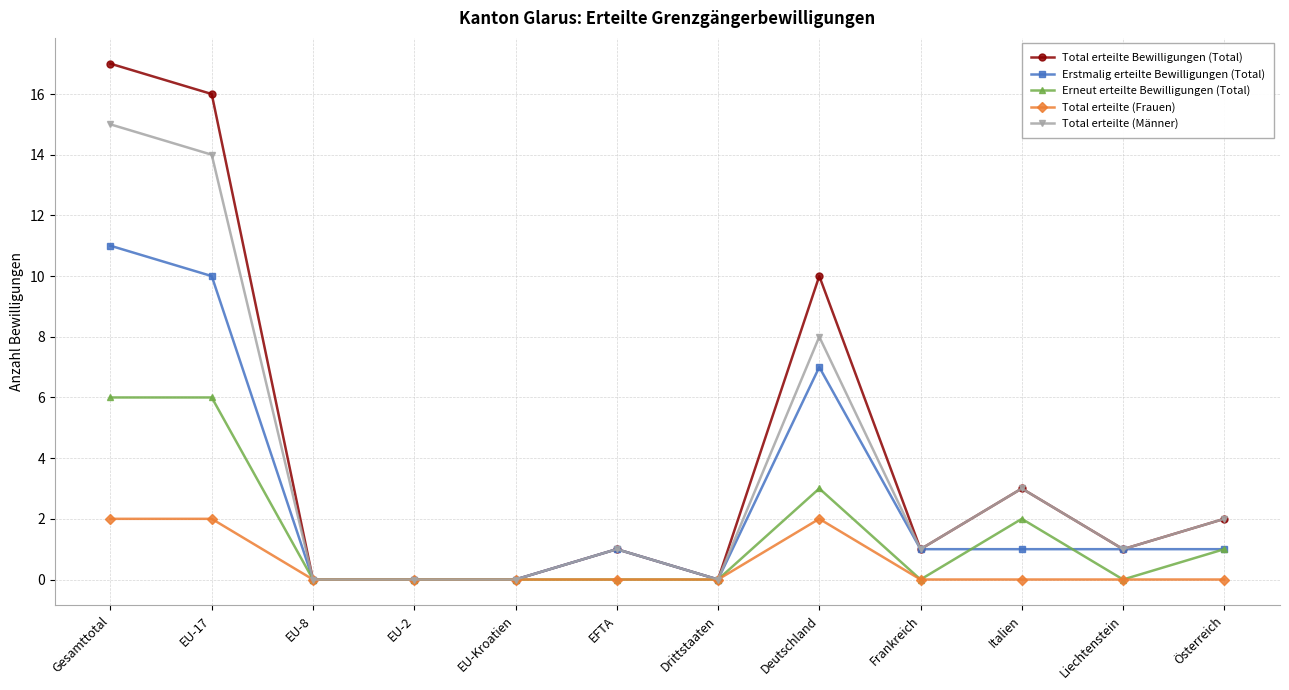

List the series in order of their peak value, lowest first.

Total erteilte (Frauen), Erneut erteilte Bewilligungen (Total), Erstmalig erteilte Bewilligungen (Total), Total erteilte (Männer), Total erteilte Bewilligungen (Total)